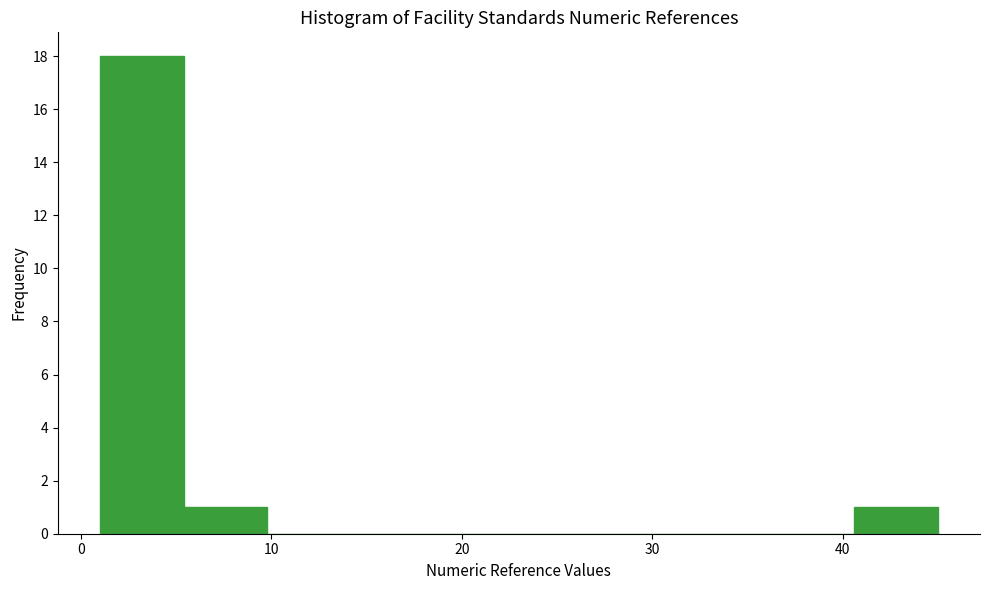

How tall is the bar that spans 40.6 to 45.0 on the x-axis? Neither the bar edges nor the heights are printed on the chart, so give them approximately, as read against the axes.

1